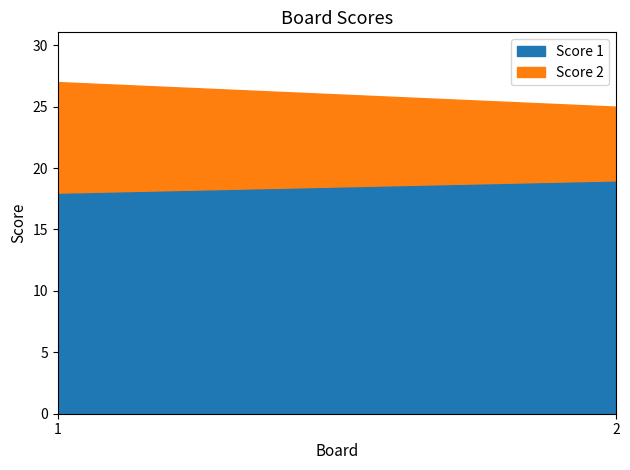

What is the lowest value of the Score 2 series?

6